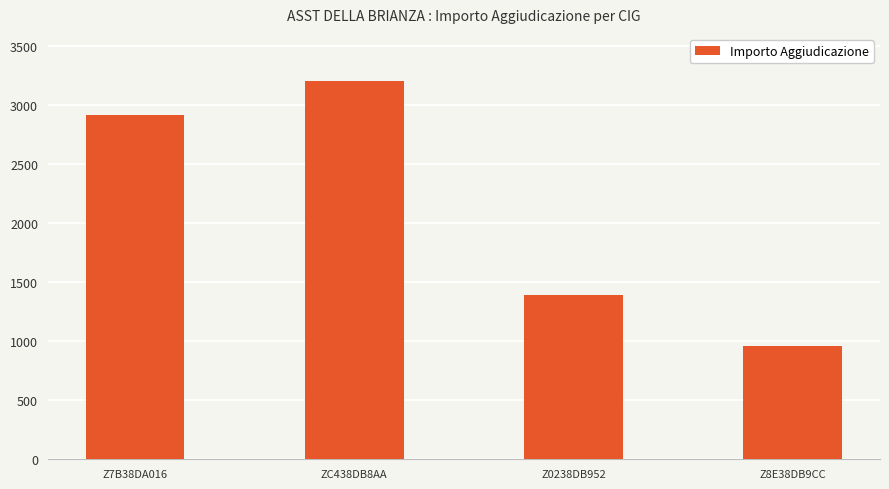

What is the difference between the maximum and minimum values?

2240